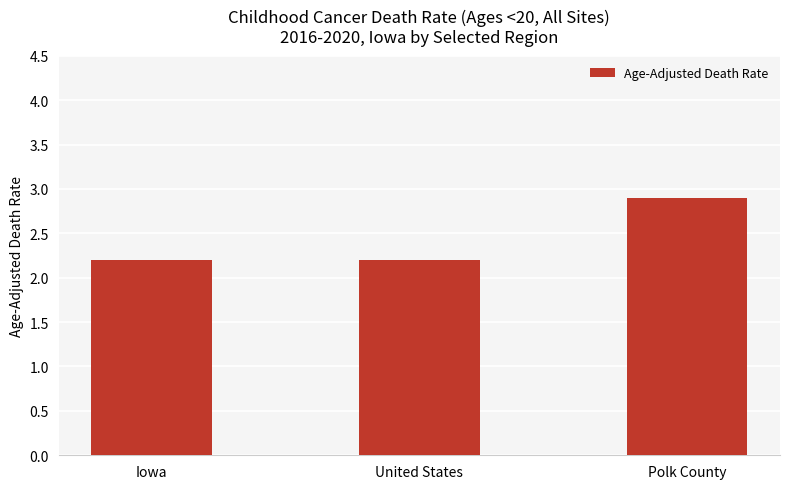

Between Polk County and Iowa, which is larger?

Polk County